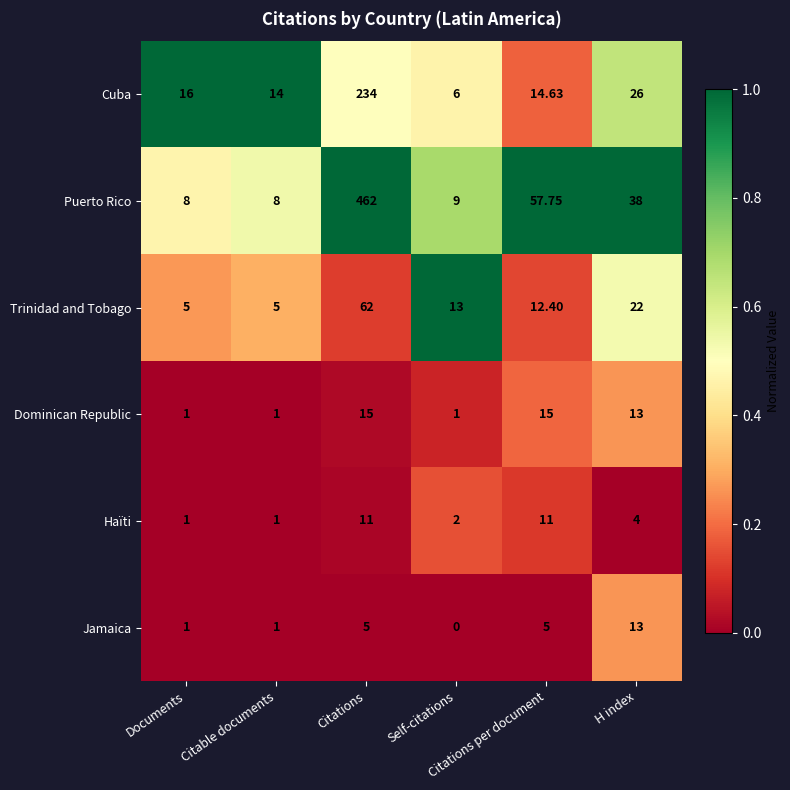

Count the number of categories in the chart.

6